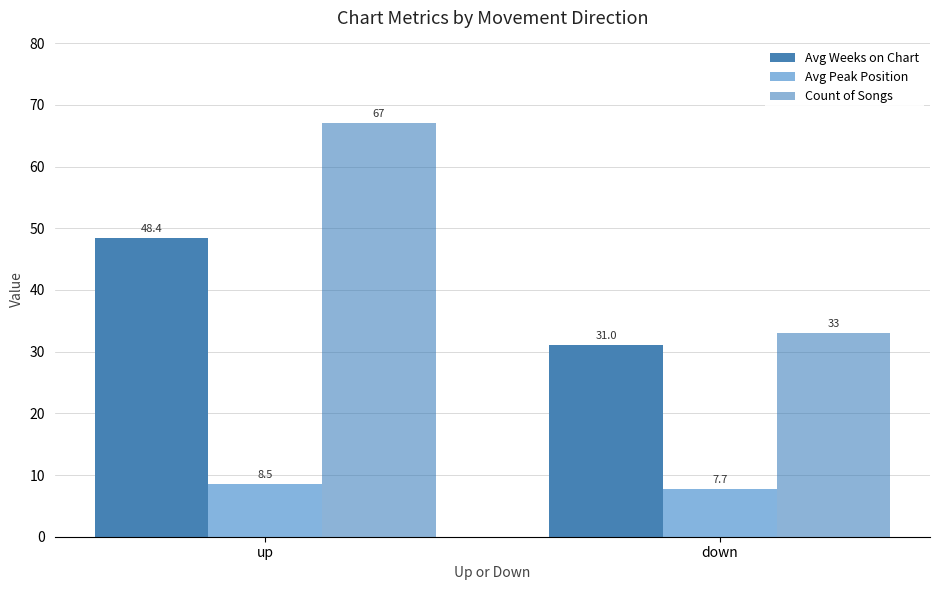

The value of Avg Weeks on Chart at up is 65.7. True or false?

False